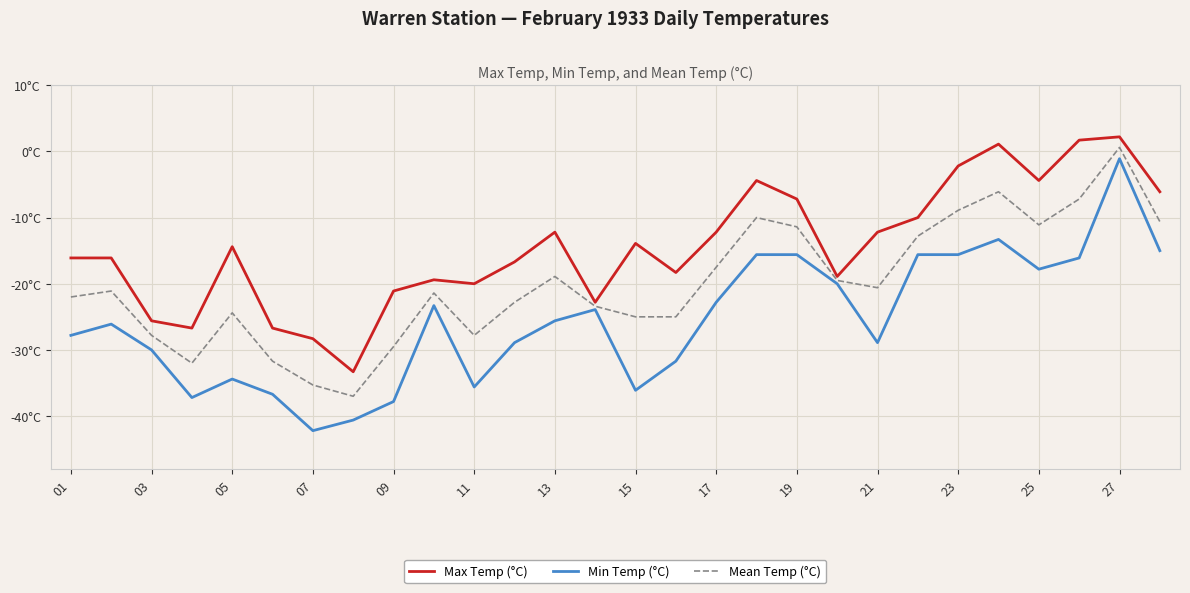

What are all the series names shown in the legend?

Max Temp (°C), Min Temp (°C), Mean Temp (°C)